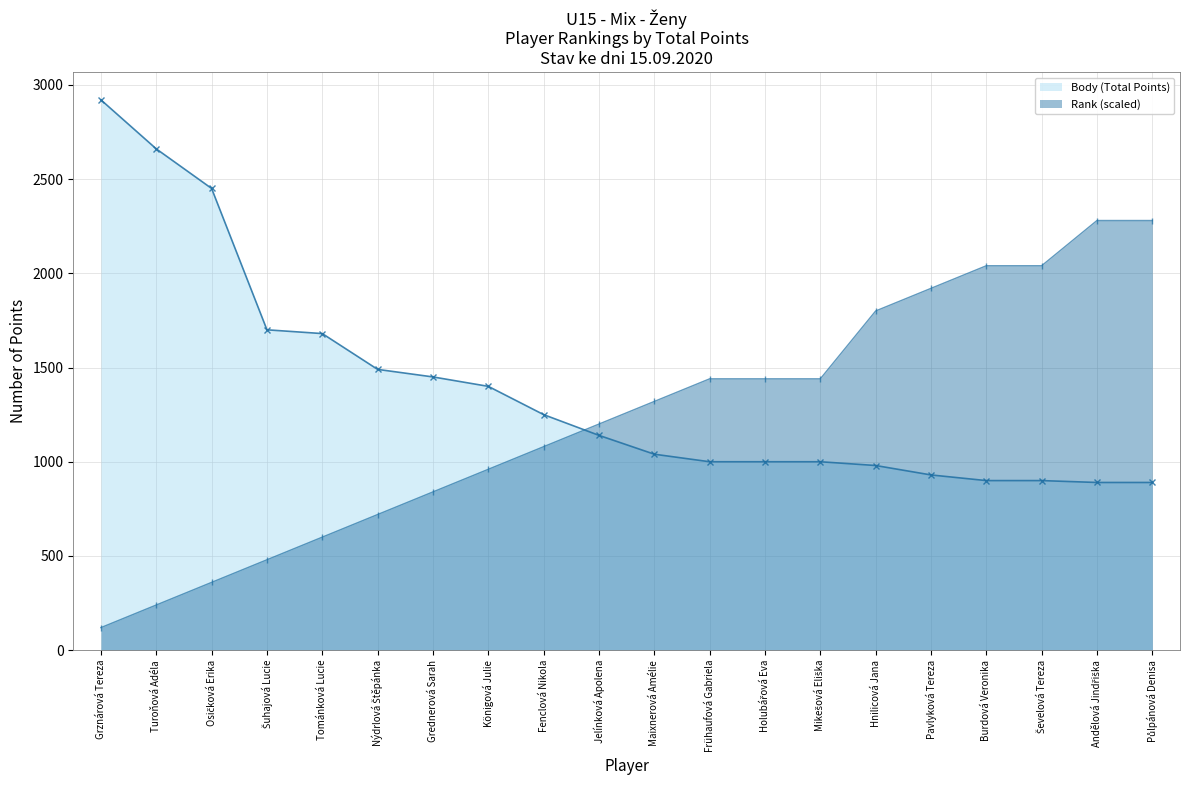

Rank the series by their maximum value, from lowest to highest.

Rank (scaled), Body (Total Points)